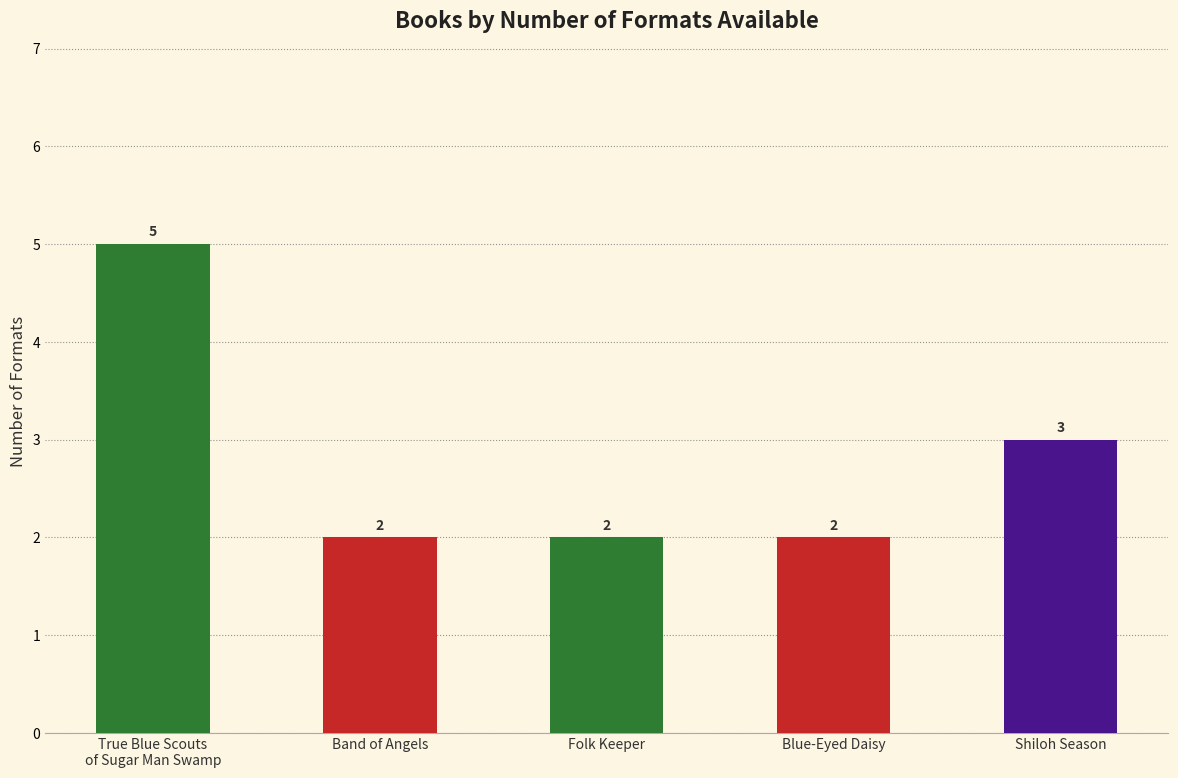

What is the ratio of the value at Band of Angels to the value at Folk Keeper?

1.0